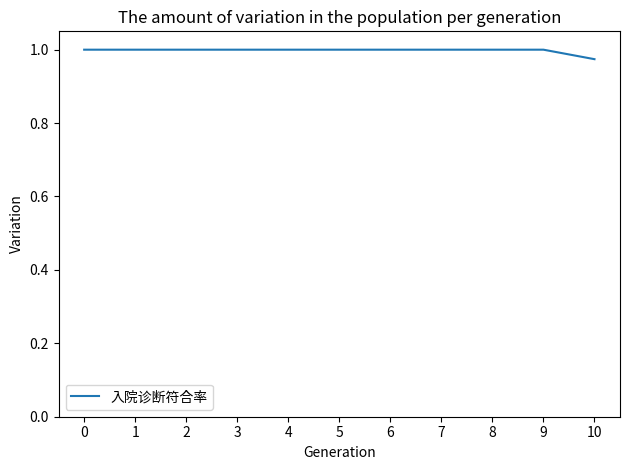

Does the chart display data point markers on the line(s)?

No